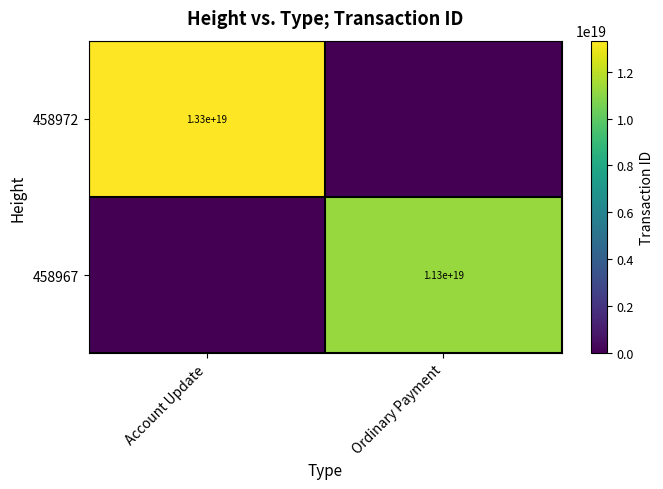

The value of 458972 at Account Update is 13300000000000000000. True or false?

True